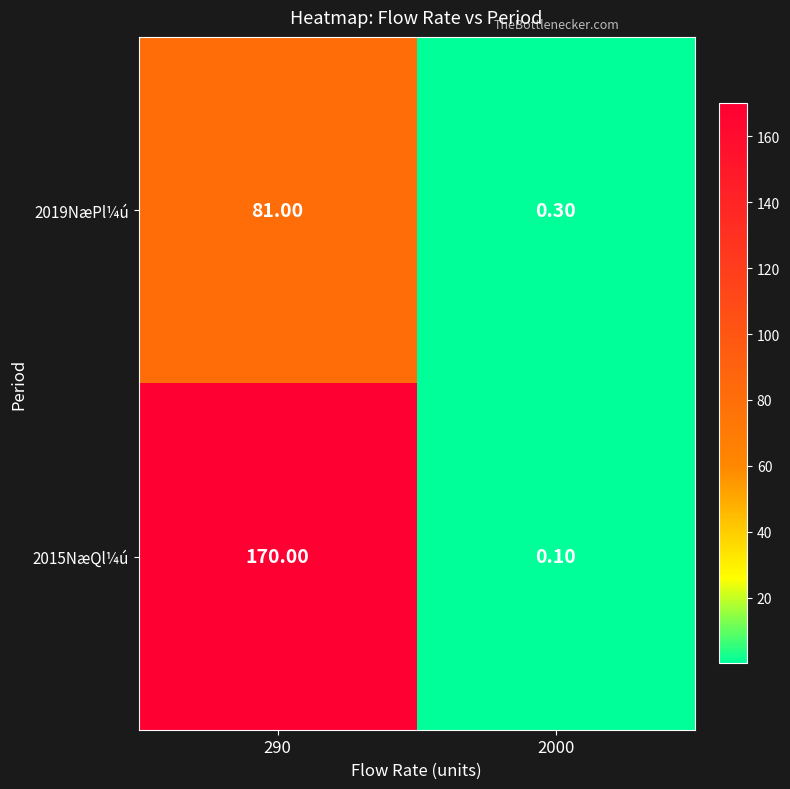

What is the sum of the 2015NæQl¼ú values at 290 and 2000?

170.1